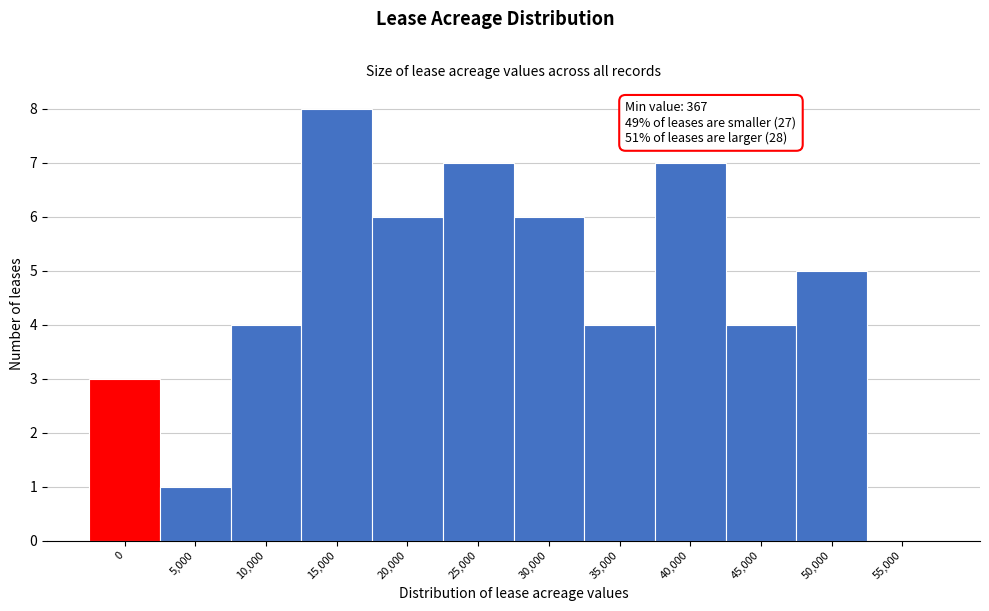

Reading right to left, transcribe all the data shown in this chart.

55,000=0	50,000=5	45,000=4	40,000=7	35,000=4	30,000=6	25,000=7	20,000=6	15,000=8	10,000=4	5,000=1	0=3